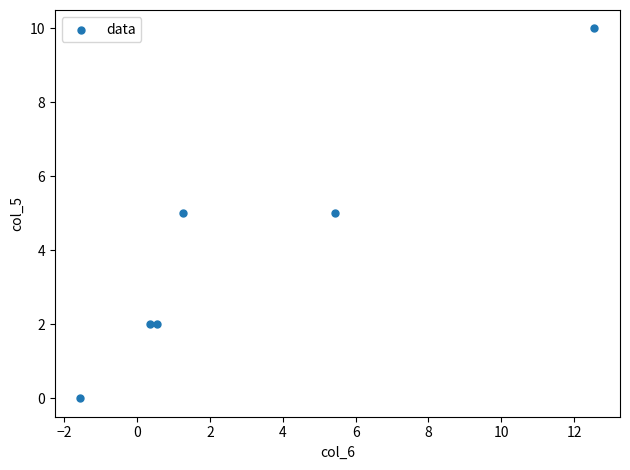

What is the average Y value?

4